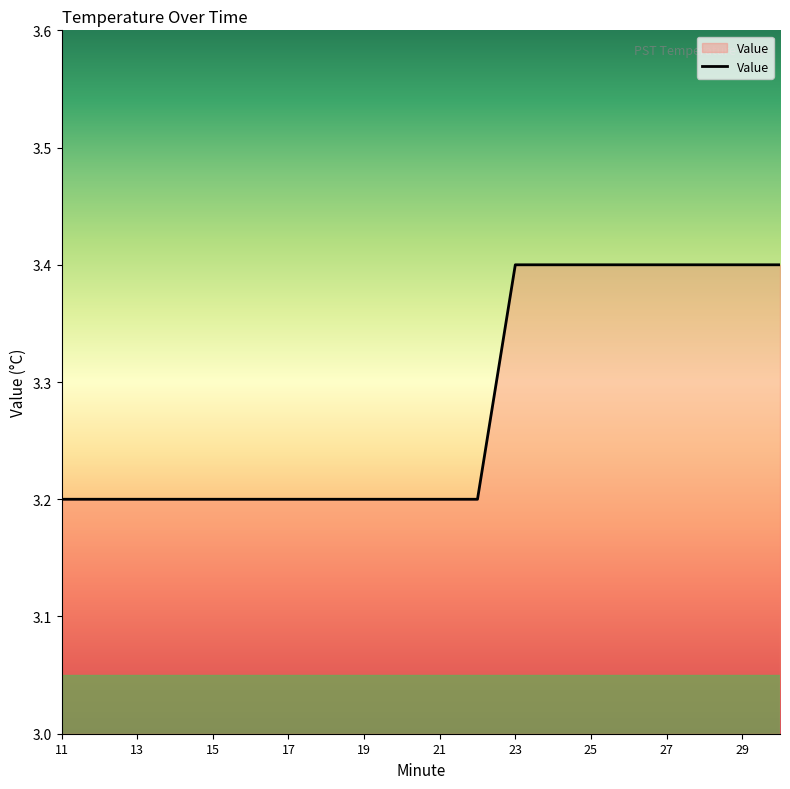

What is the minimum value shown in the chart?

3.2